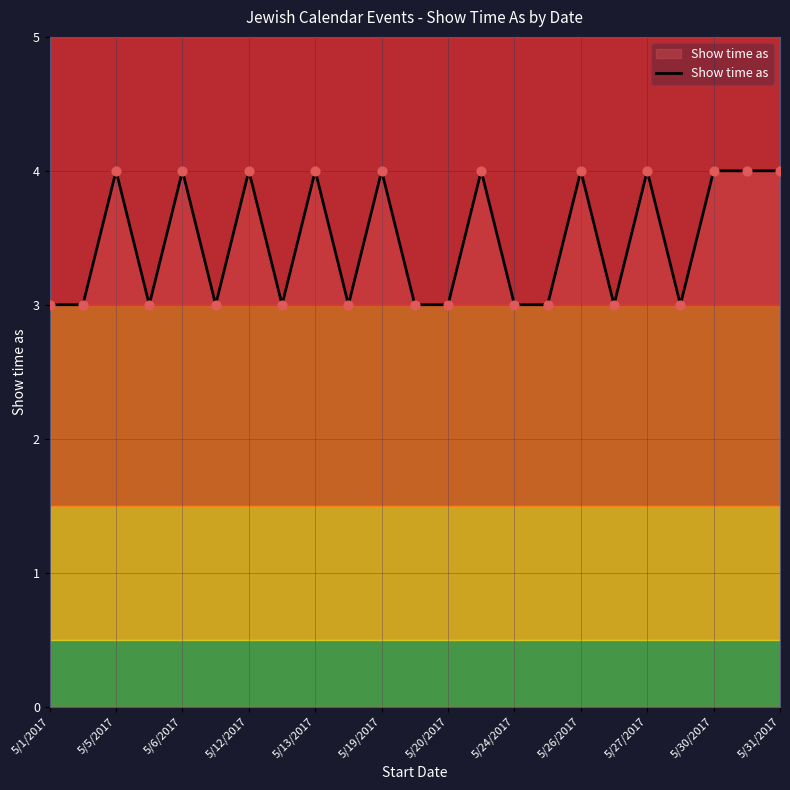

What is the greatest value displayed?

4